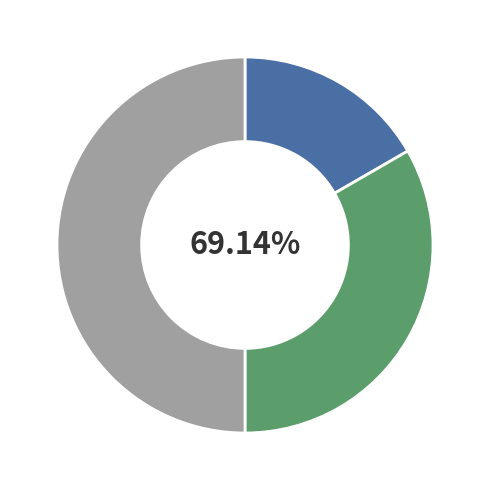

To the nearest percent, what is the average slice percentage?

33%